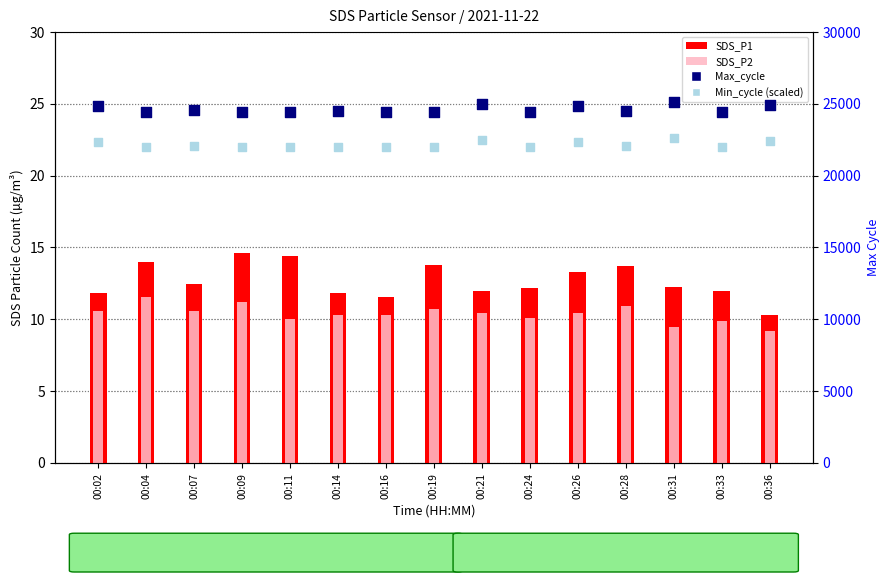

At which category is the sum across all series the highest?

00:31